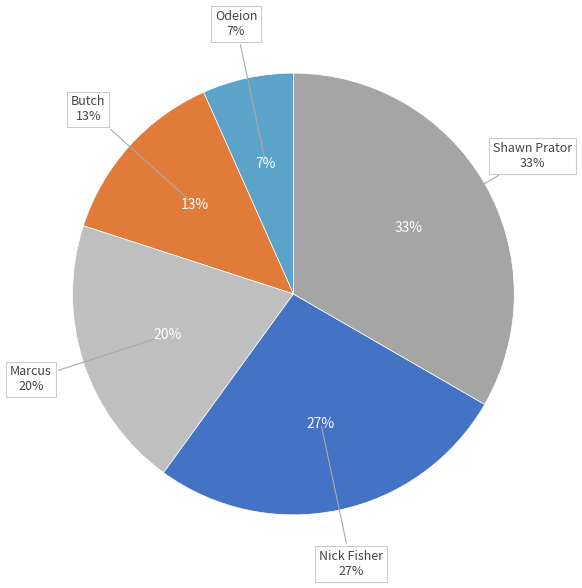

How much of the chart is everything except Marcus?

80.0%